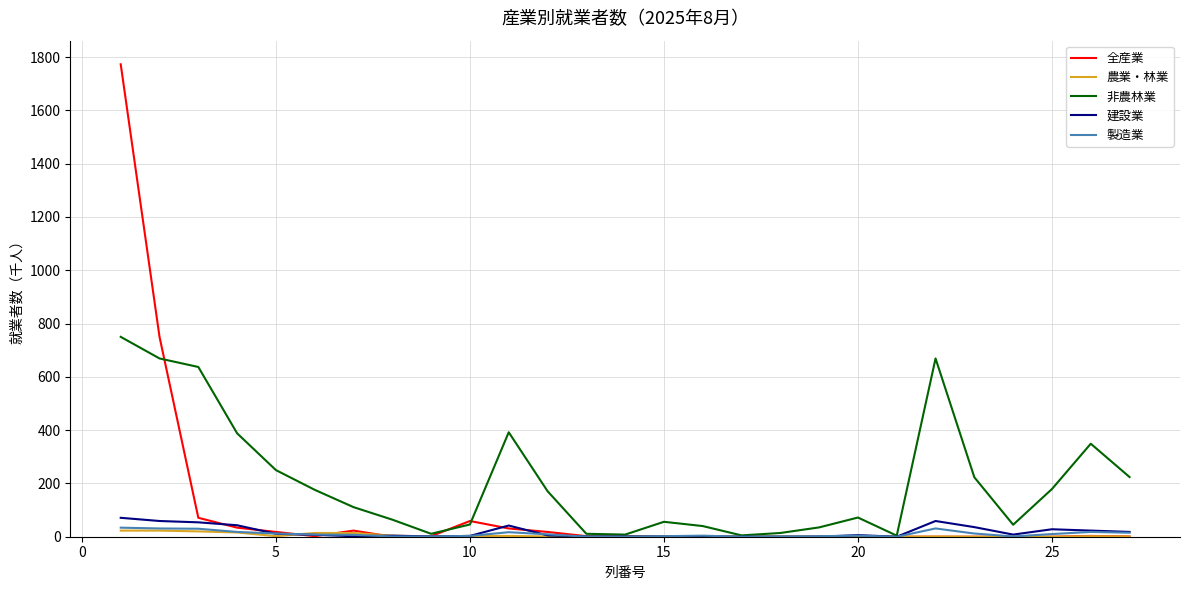

Does the chart display data point markers on the line(s)?

No